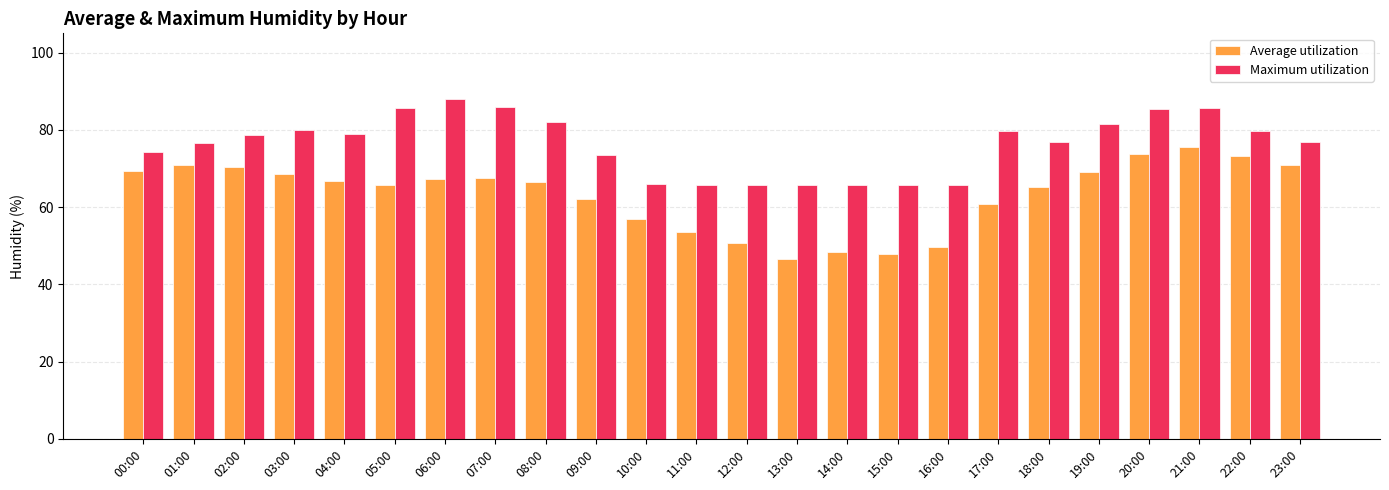

How many series are shown in this chart?

2